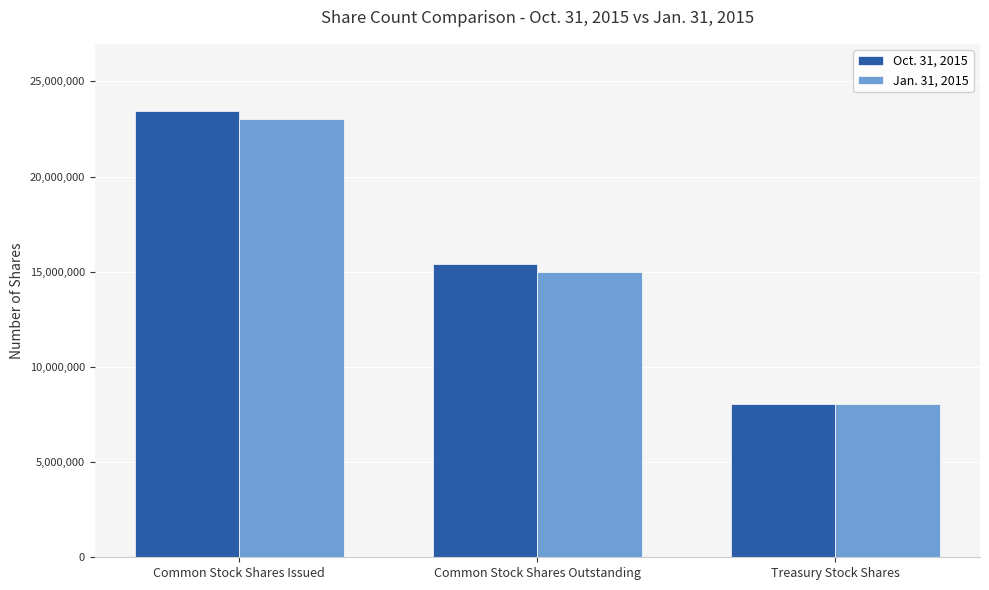

What is the lowest value of the Jan. 31, 2015 series?

8047970